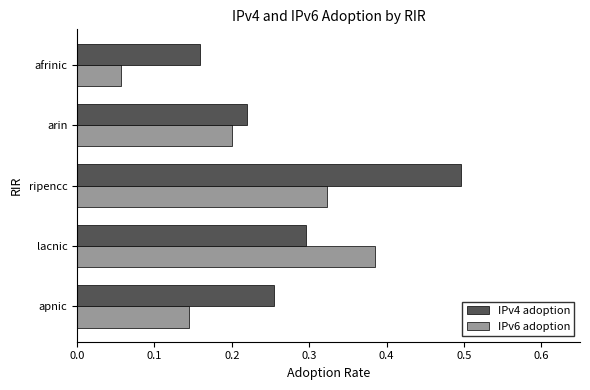

Which series has the largest total across all categories?

IPv4 adoption